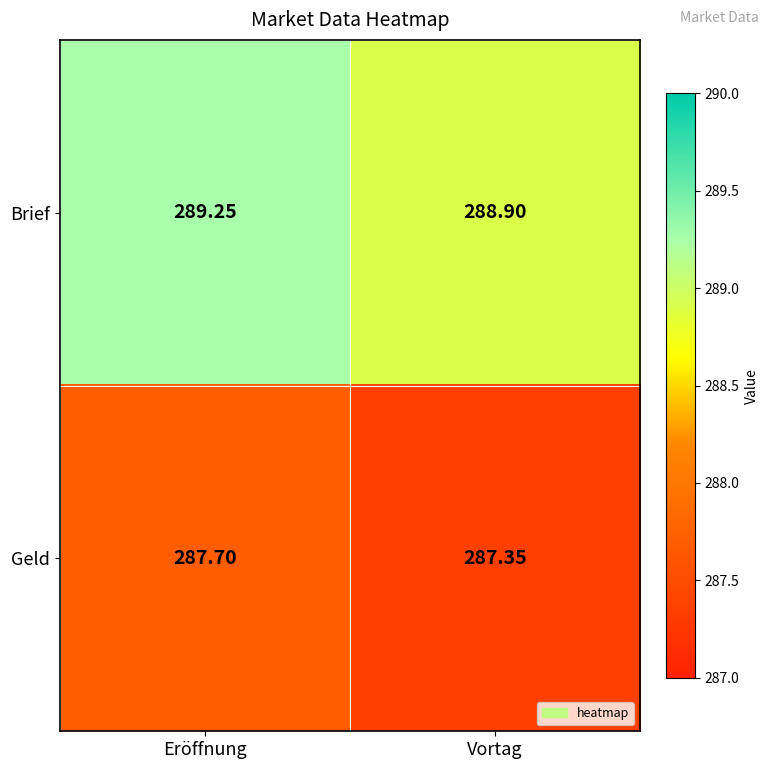

Is the value of Brief at Vortag greater than the value of Geld at Vortag?

Yes